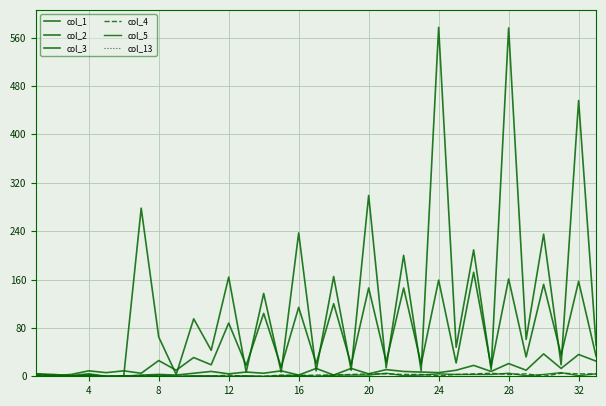

What is the maximum value shown in the chart?

577